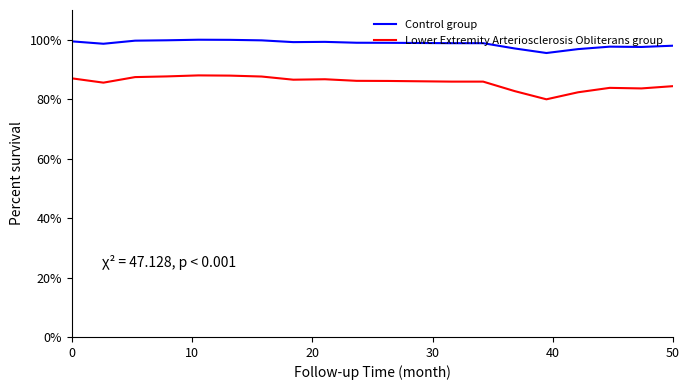

What is the minimum value for Lower Extremity Arteriosclerosis Obliterans group?

80.0